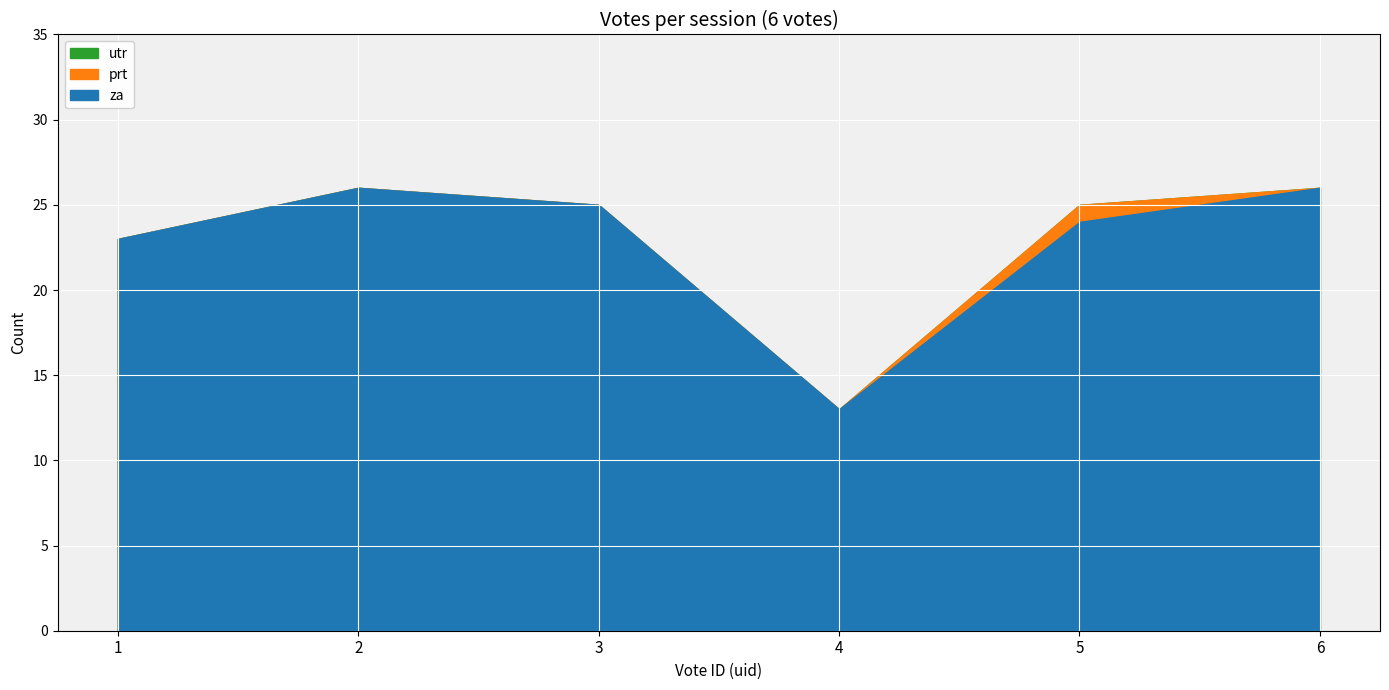

Reading left to right, what are all the values shown in this chart?

za: 1=23	2=26	3=25	4=13	5=24	6=26
prt: 1=0	2=0	3=0	4=0	5=1	6=0
utr: 1=0	2=0	3=0	4=0	5=0	6=0